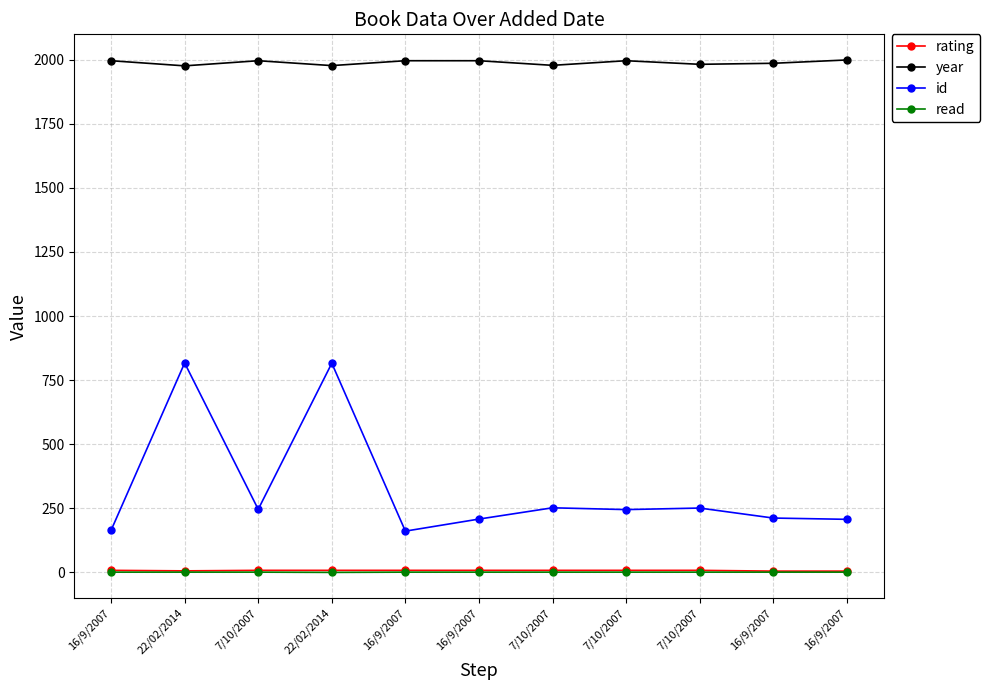

Count the number of data series in this chart.

4